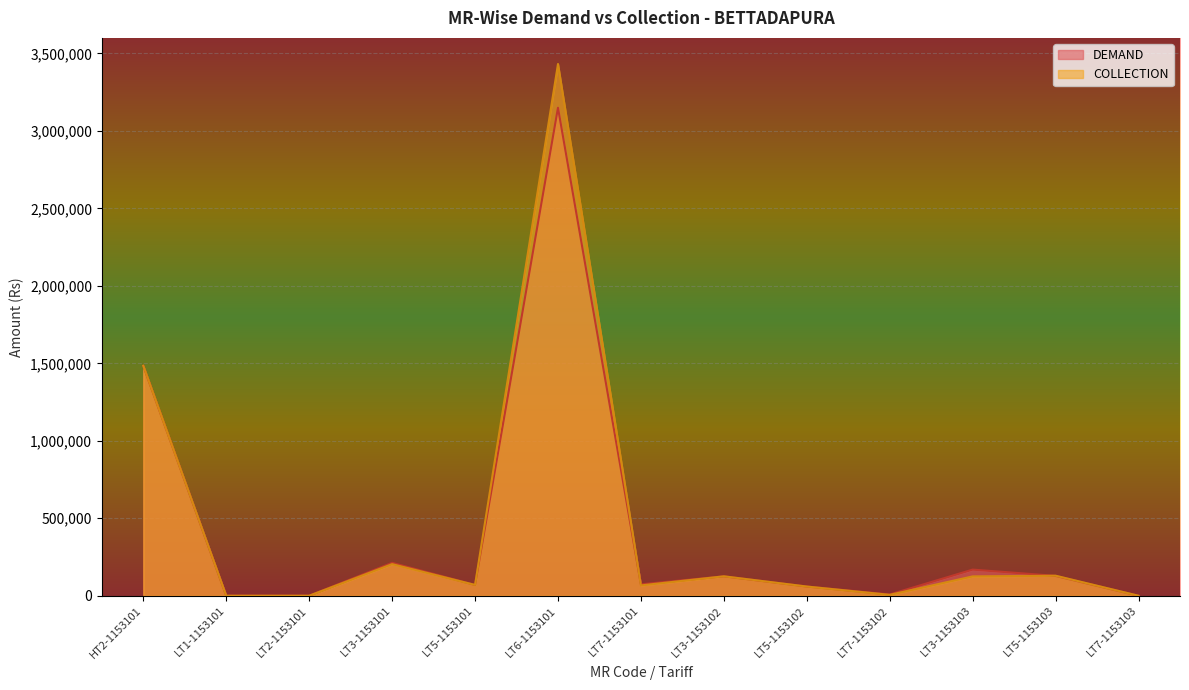

Is the value of COLLECTION at LT2-1153101 greater than the value of DEMAND at LT6-1153101?

No